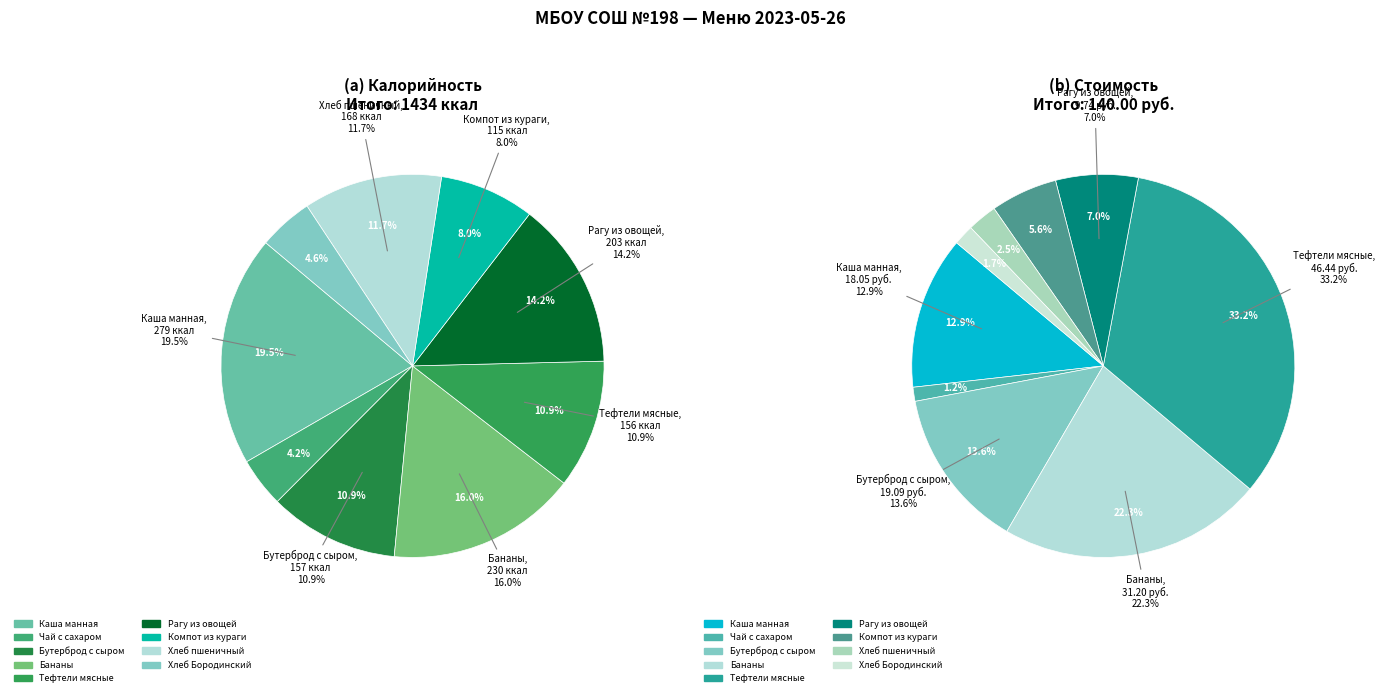

Is there any slice that represents more than half of the pie?

No